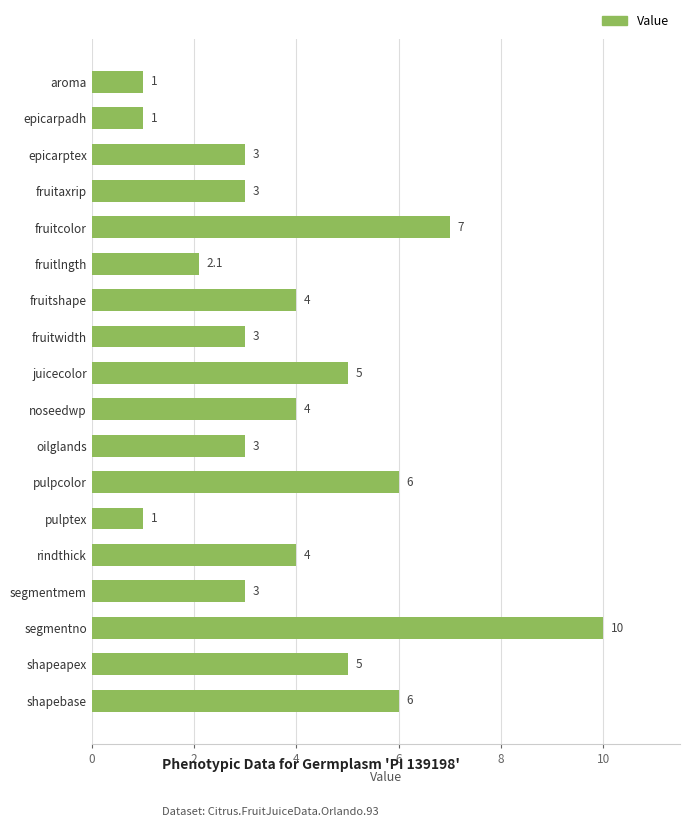

What is the change in value from noseedwp to epicarpadh?

-3.0